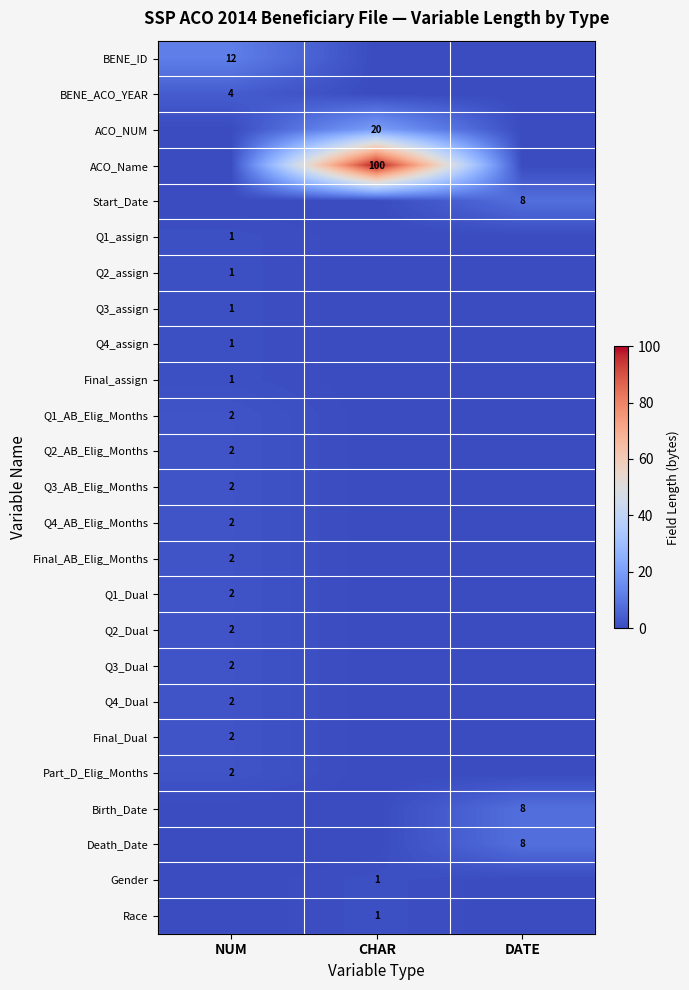

Is the value of Q1_AB_Elig_Months at NUM greater than the value of Gender at CHAR?

Yes